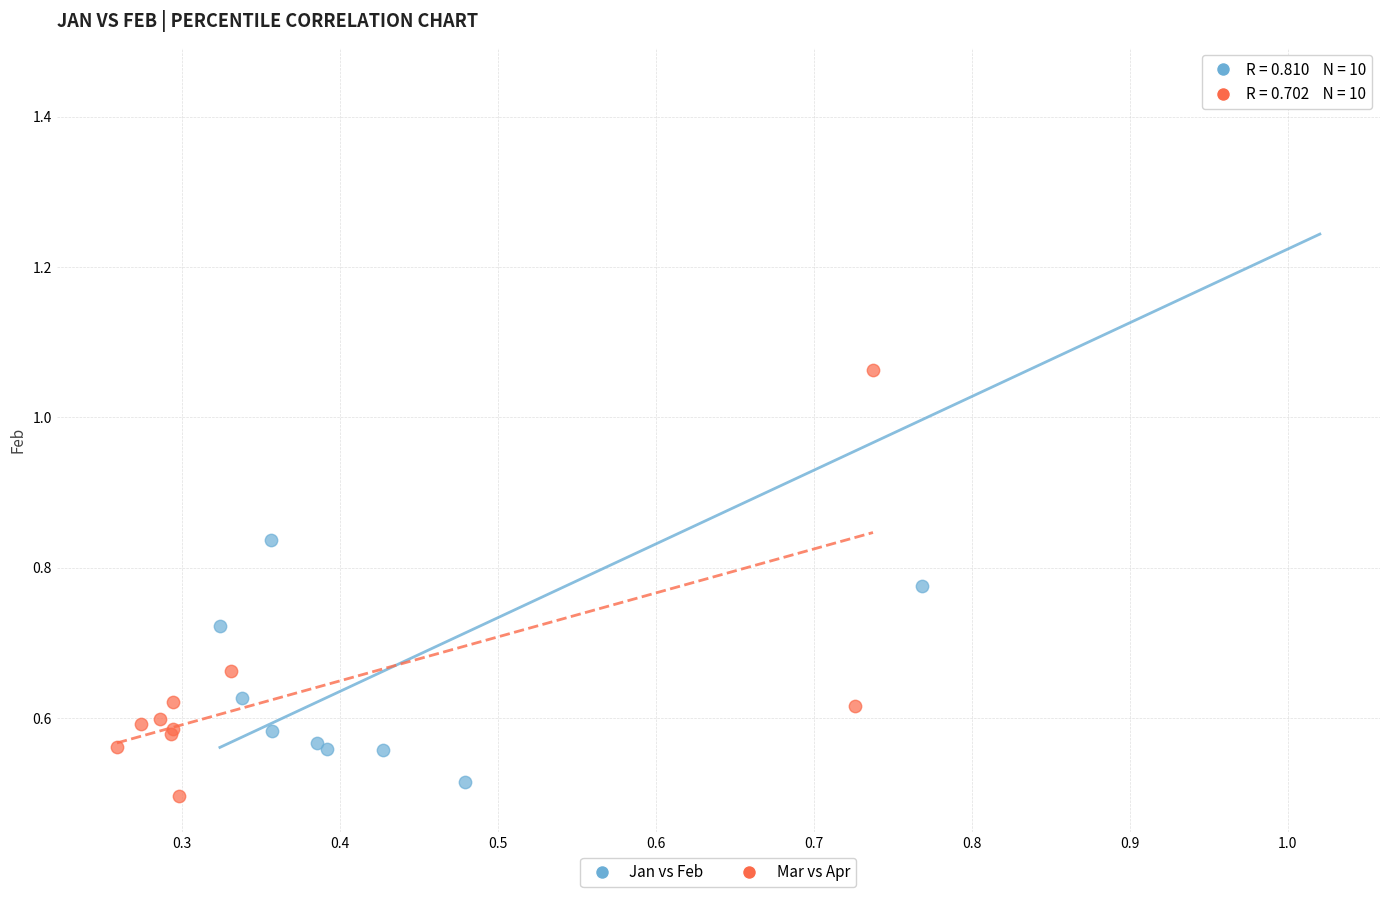

Which series has the widest spread of Y values?

Jan vs Feb